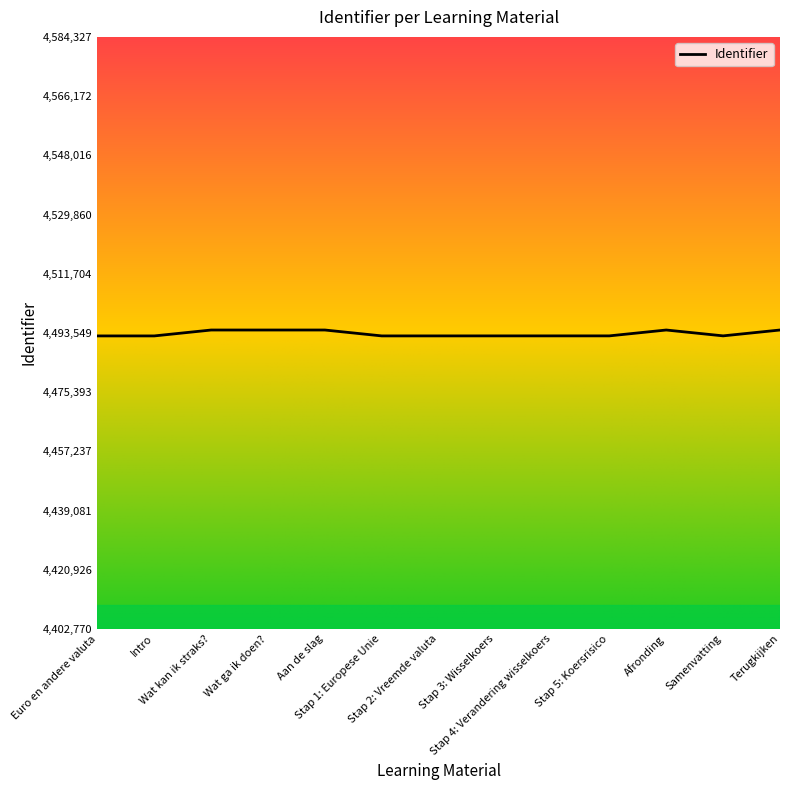

What is the smallest value displayed?

4492623